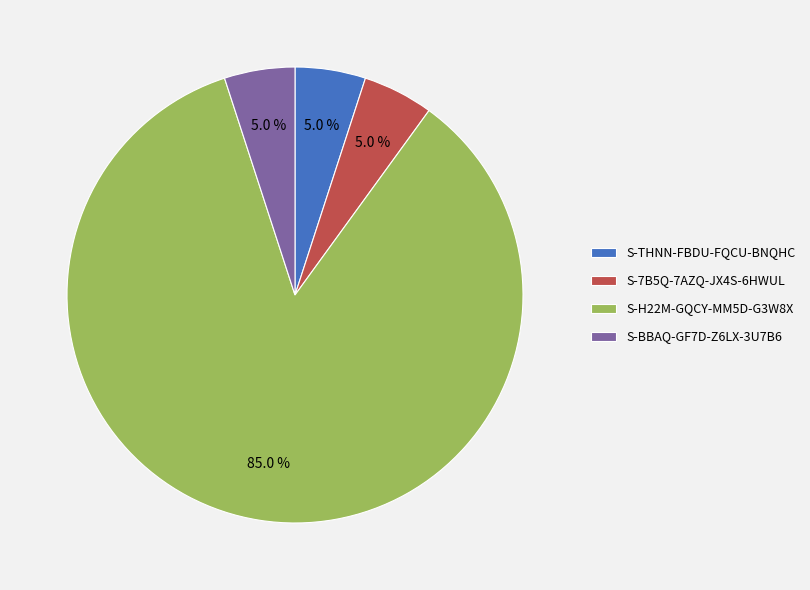

What percentage is NOT represented by S-THNN-FBDU-FQCU-BNQHC?

95.0%